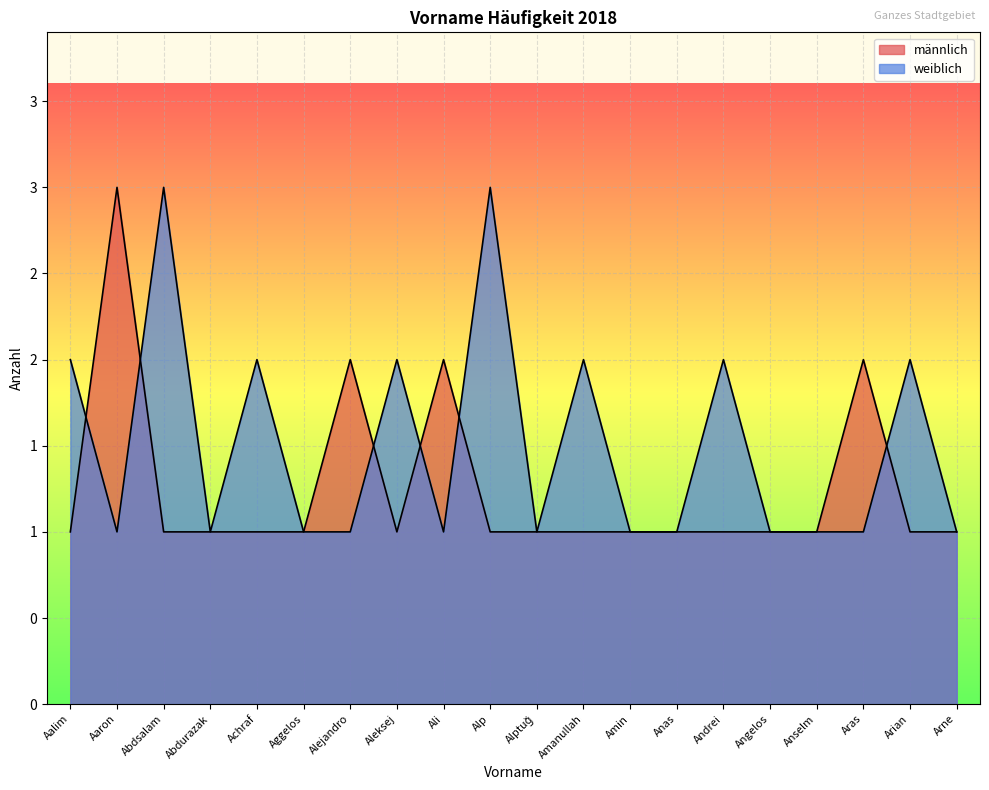

What position from the left is Aras?

18